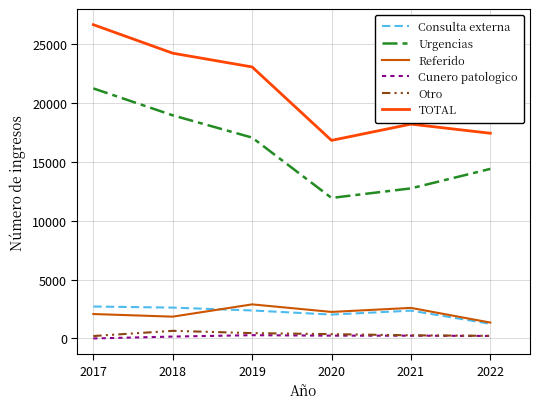

Which series has the largest range (max minus min)?

TOTAL